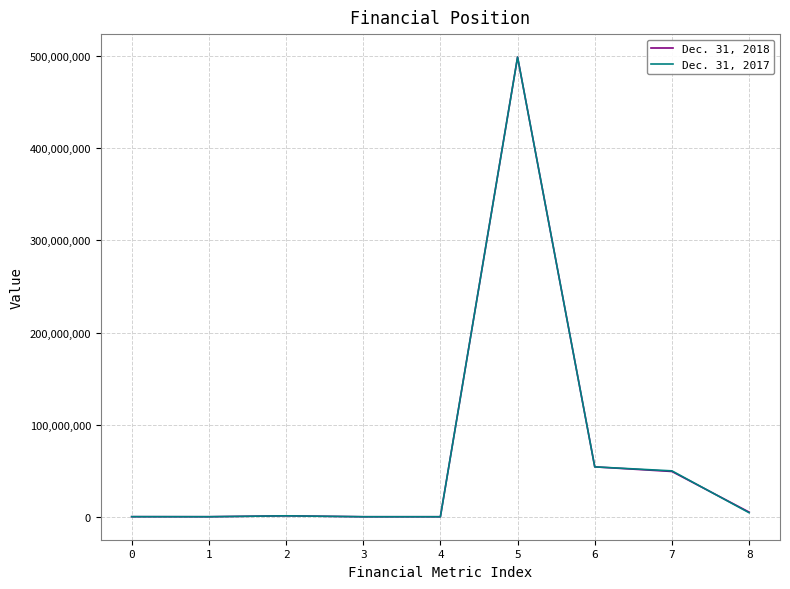

Which series changed the most between 4 and 7?

Dec. 31, 2017